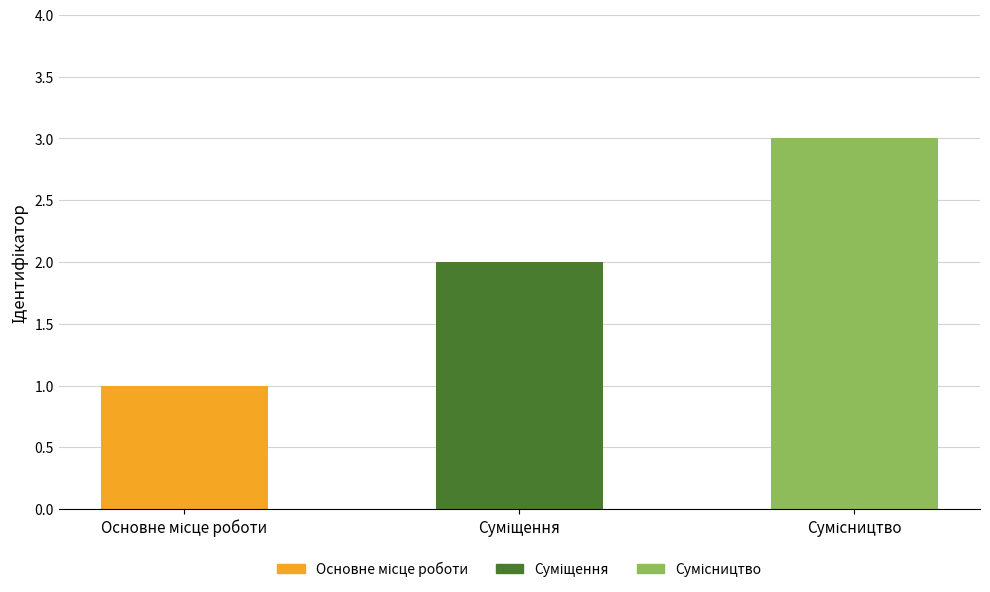

What is the smallest value displayed?

1